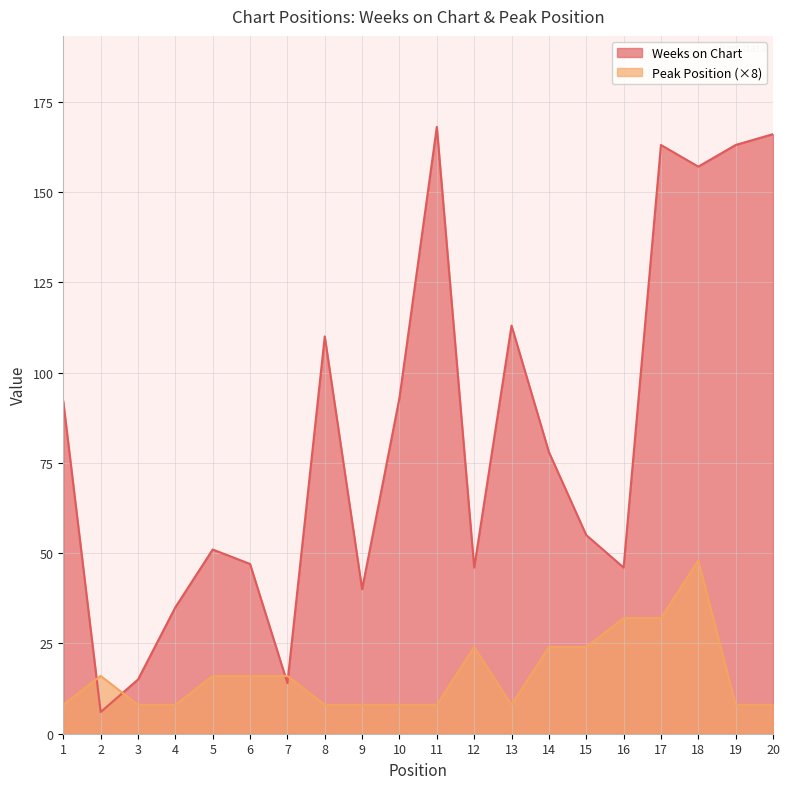

What is the lowest value of the Peak Position series?

8